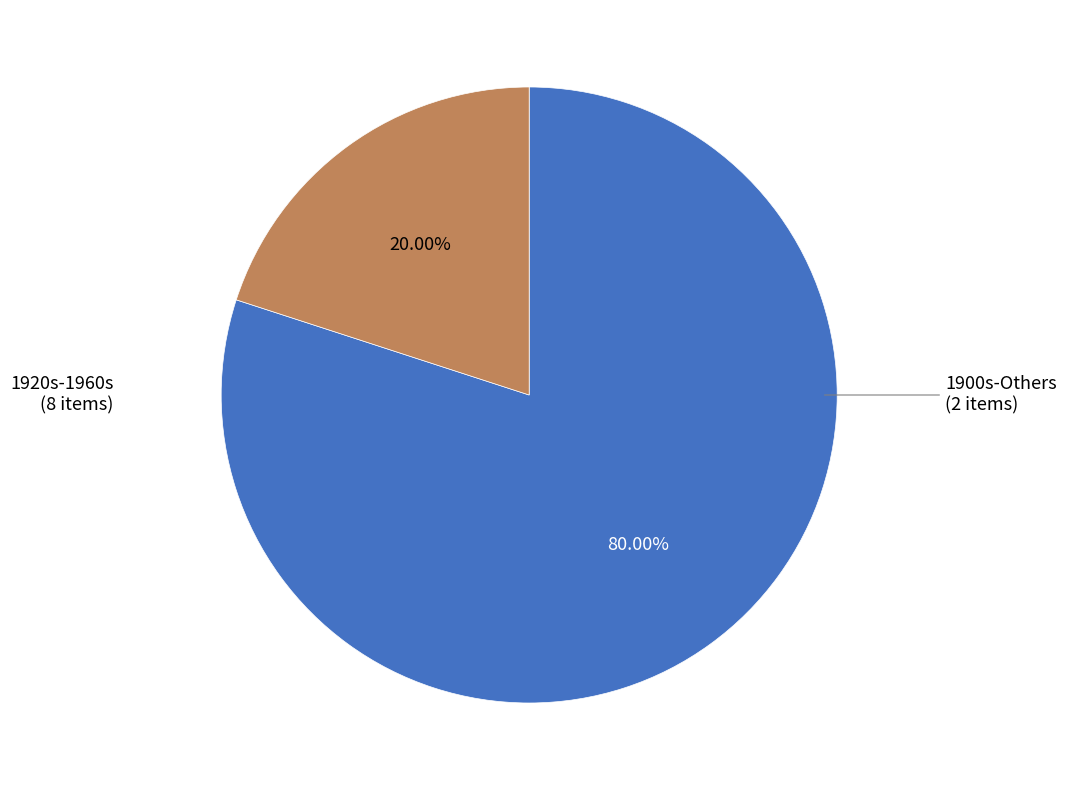

Is there any slice that represents more than half of the pie?

Yes